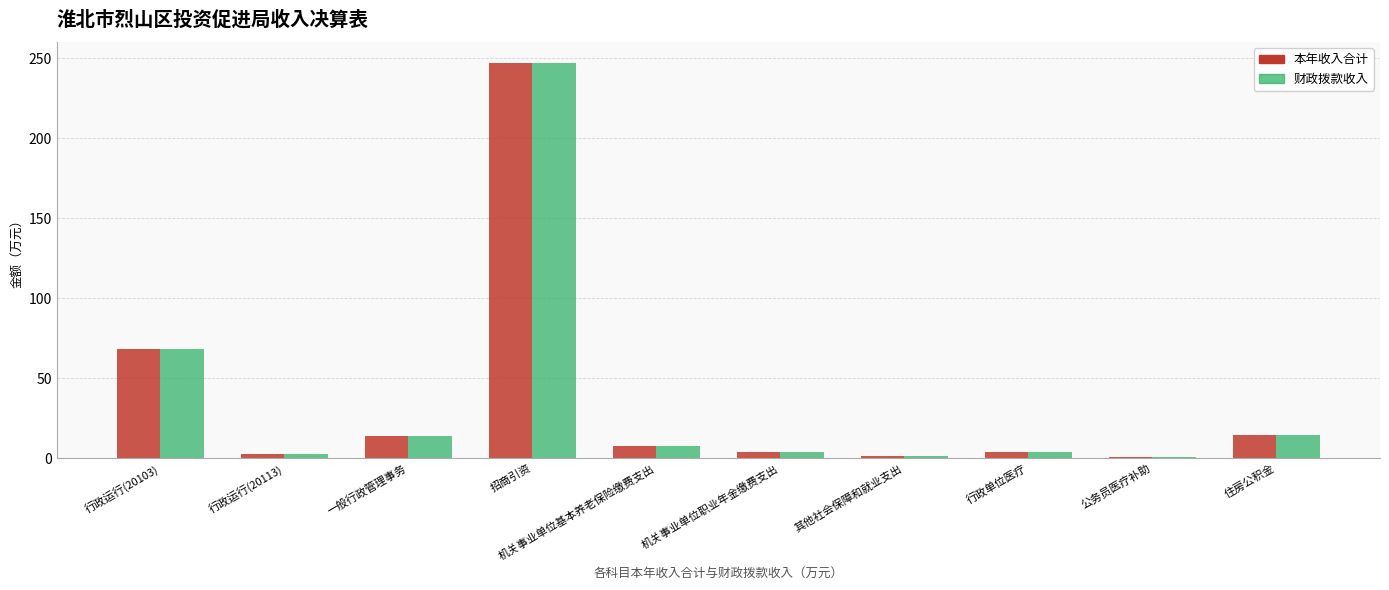

Is the value of 财政拨款收入 at 公务员医疗补助 greater than the value of 本年收入合计 at 行政运行(20103)?

No